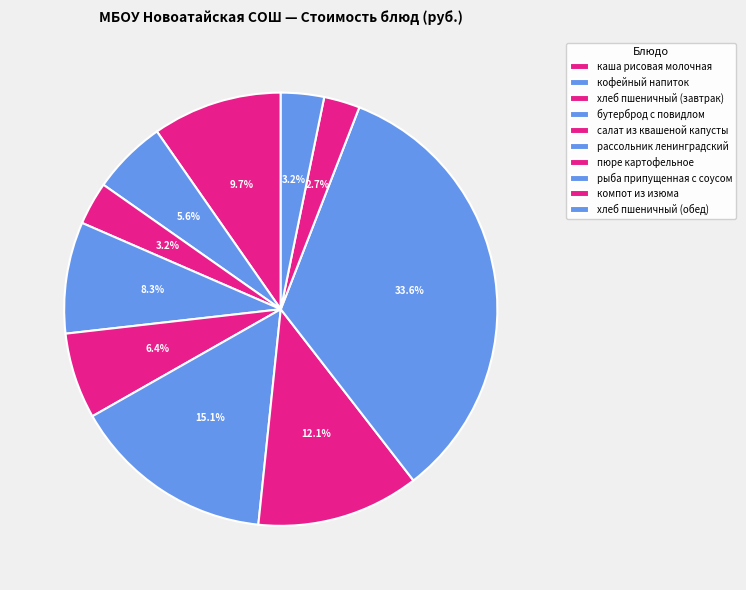

Does салат из квашеной капусты represent more than half of the total?

No